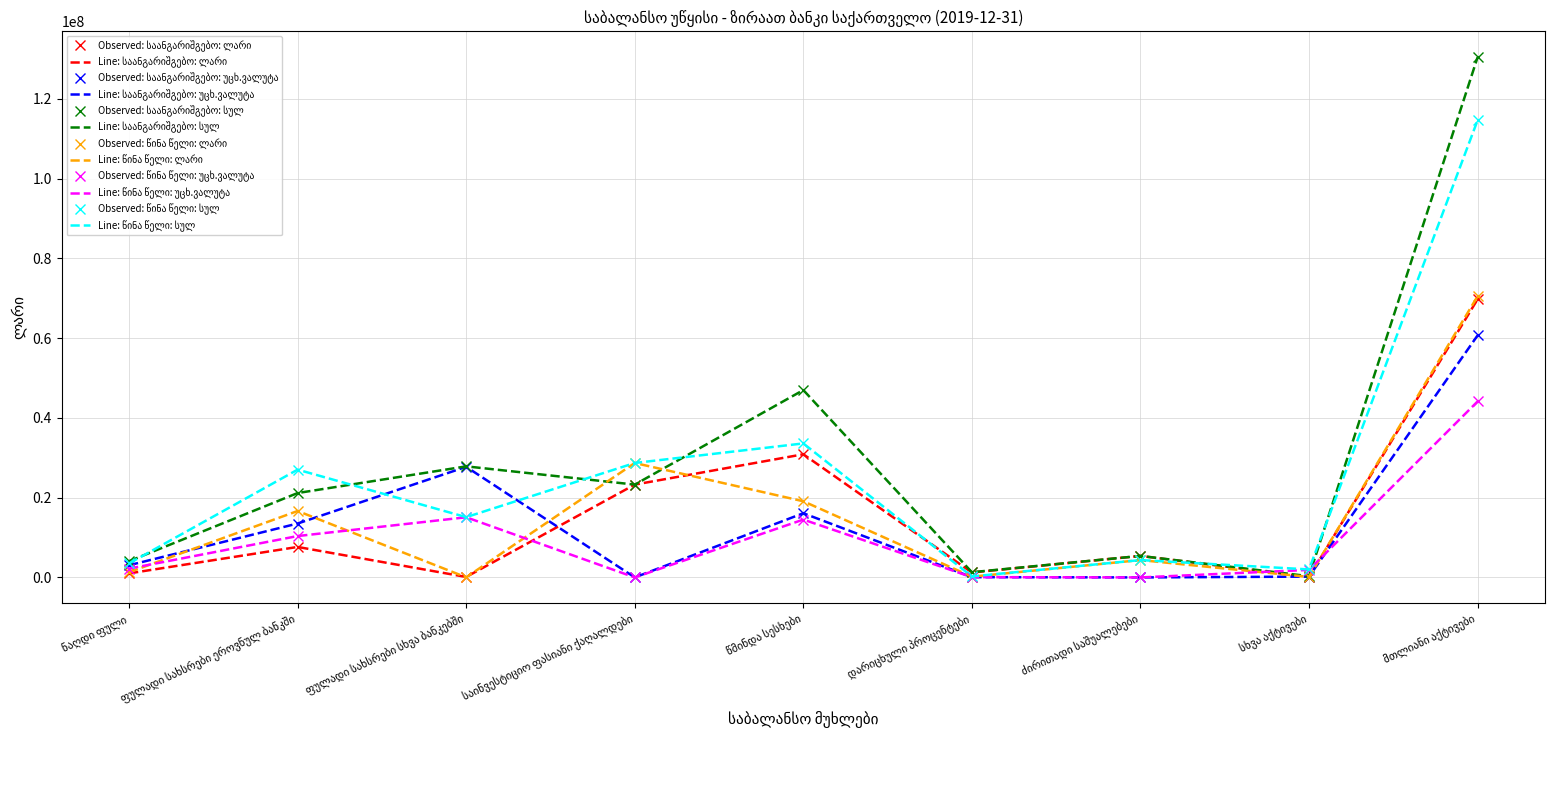

The value of საანგარიშგებო: უცხ.ვალუტა at მთლიანი აქტივები is 98262208. True or false?

False